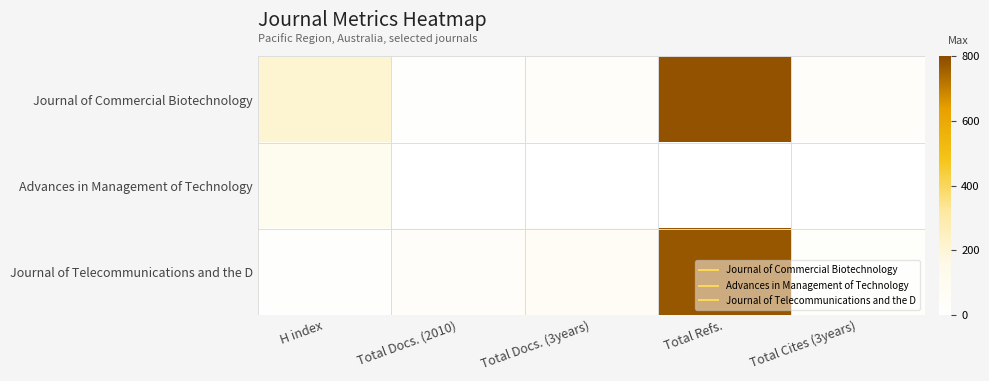

Which series has the widest spread of values?

Journal of Commercial Biotechnology